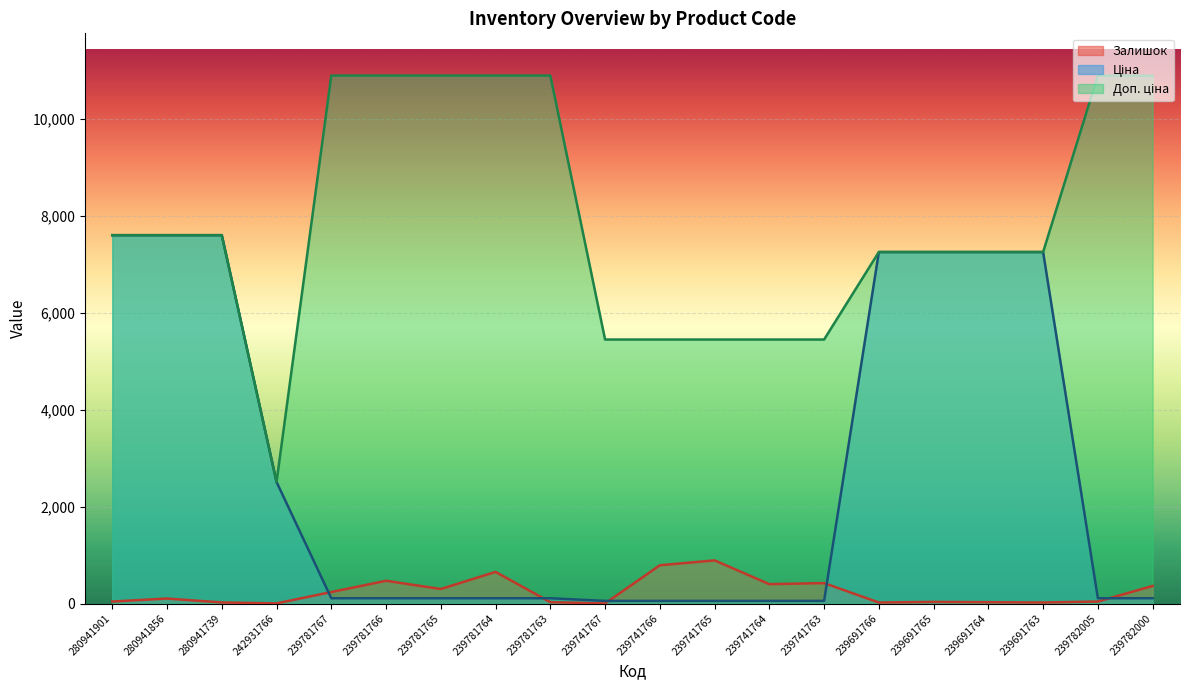

Which series has the widest spread of values?

Доп. ціна